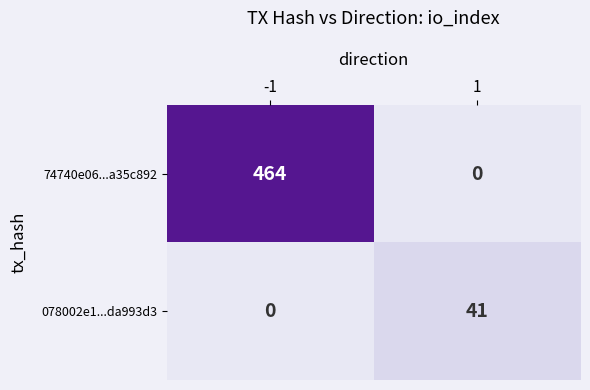

What is the sum of all 74740e06...a35c892 values?

464